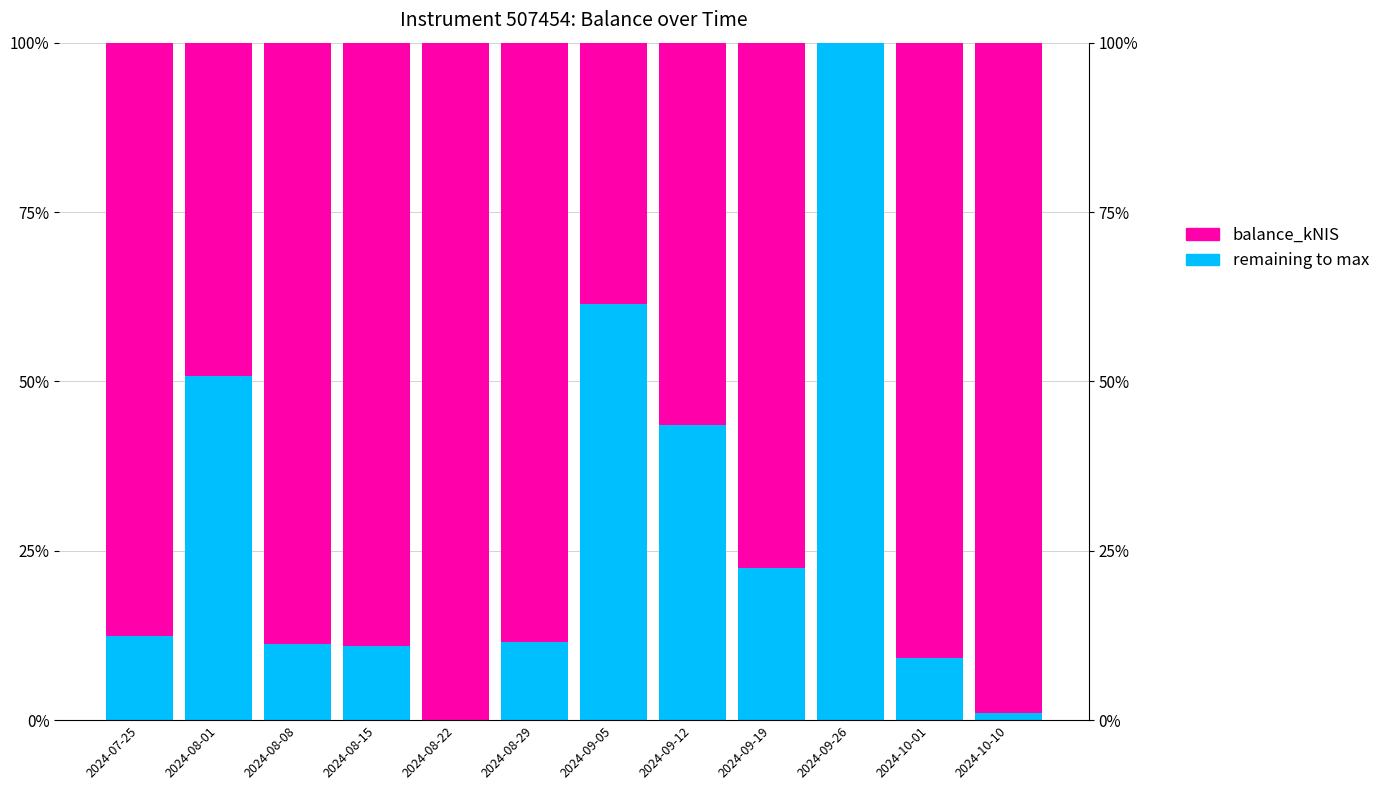

How many data points in balance_kNIS are less than 12?

6